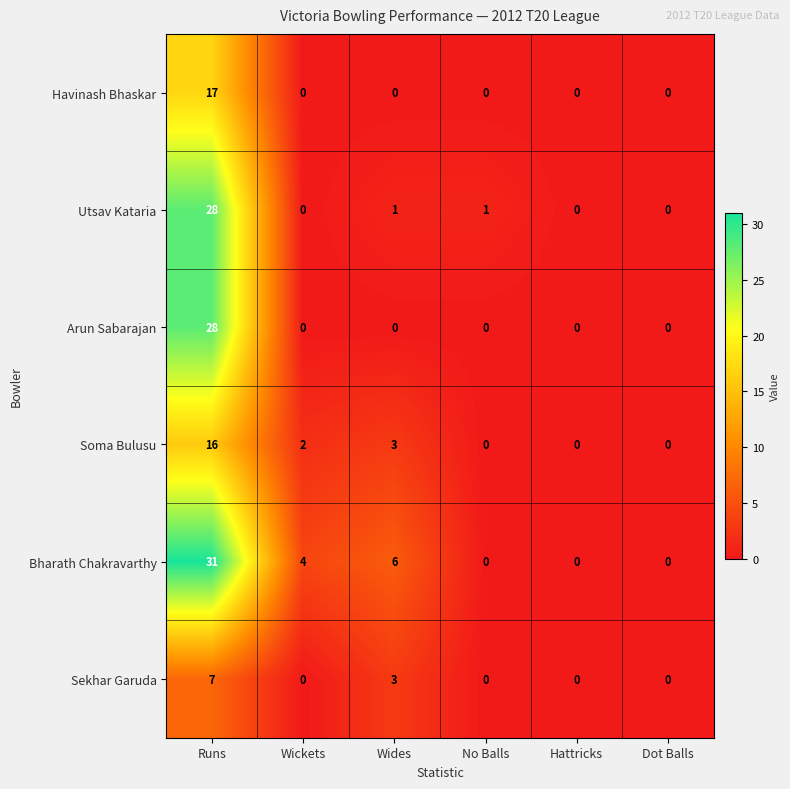

True or false: Sekhar Garuda has a value of -5 at Hattricks.

False